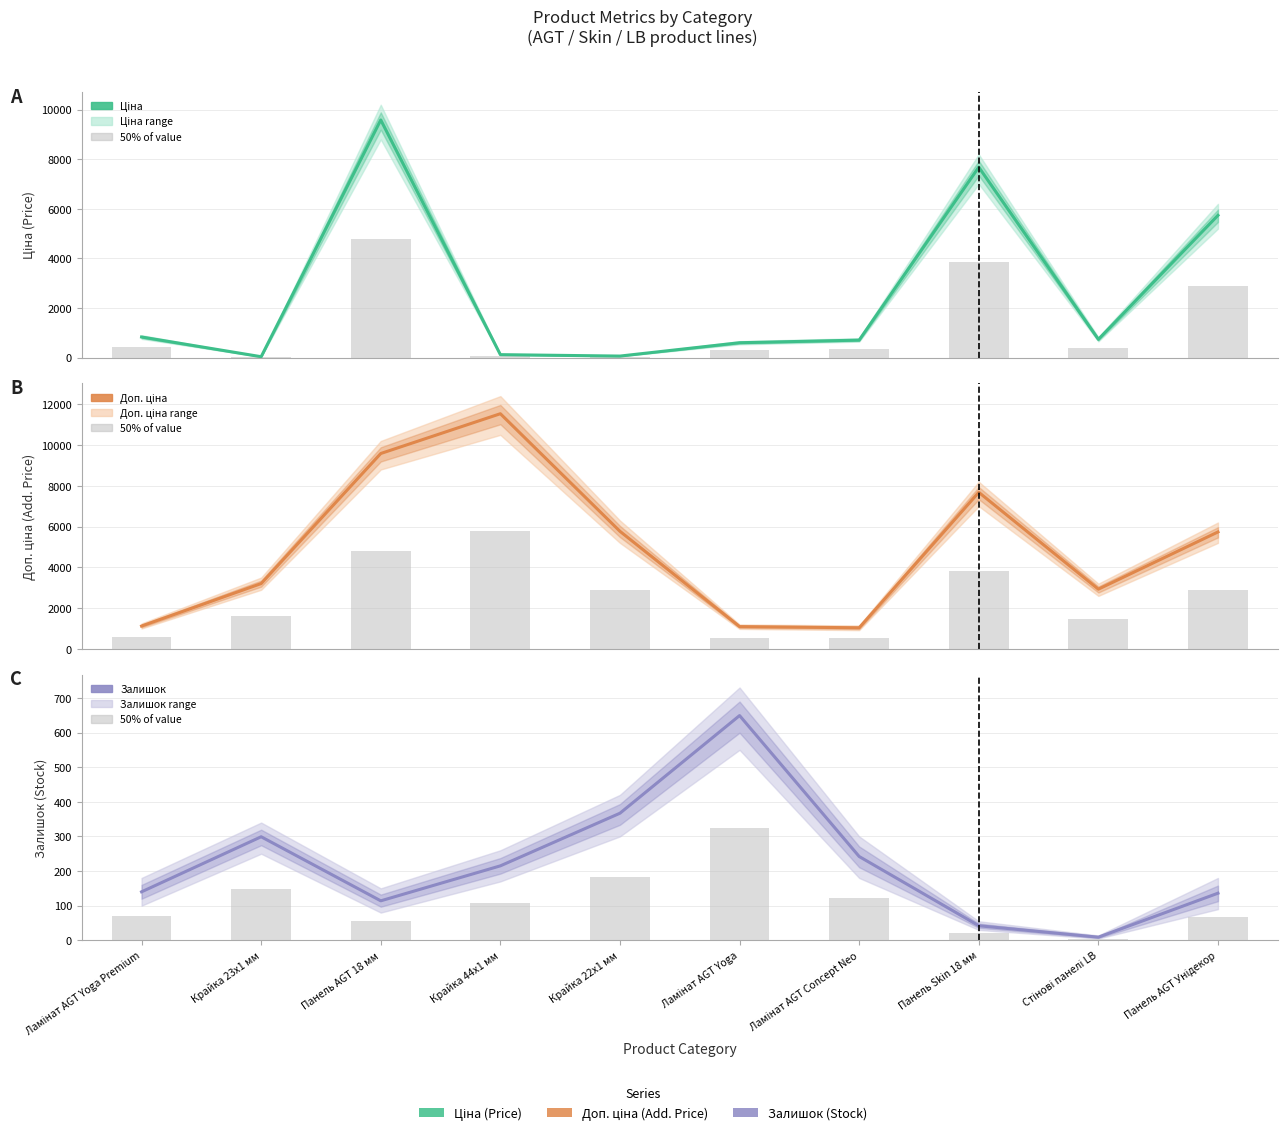

List the labels in order of Залишок value, largest first.

Ламінат AGT Yoga, Крайка 22x1 мм, Крайка 23x1 мм, Ламінат AGT Concept Neo, Крайка 44x1 мм, Ламінат AGT Yoga Premium, Панель AGT Унідекор, Панель AGT 18 мм, Панель Skin 18 мм, Стінові панелі LB